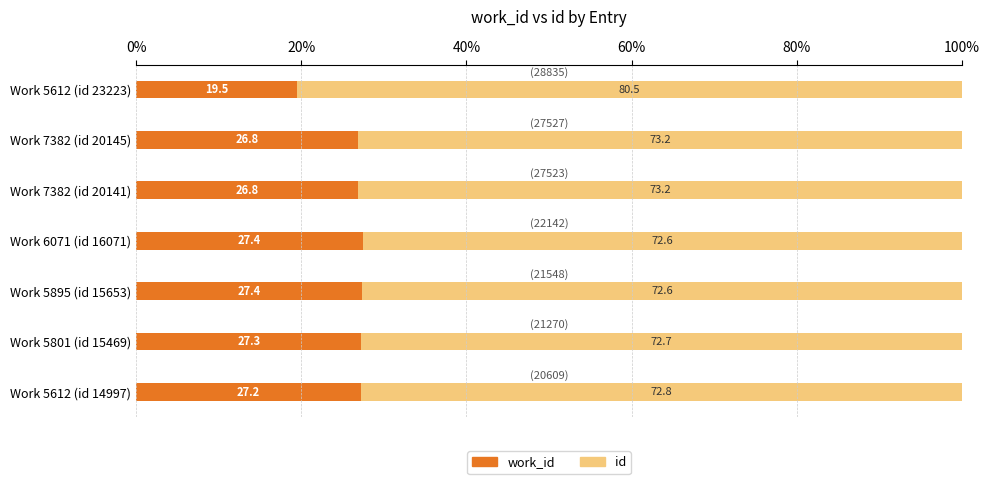

What is the total value across all series at Work 7382 (id 20141)?

100.0